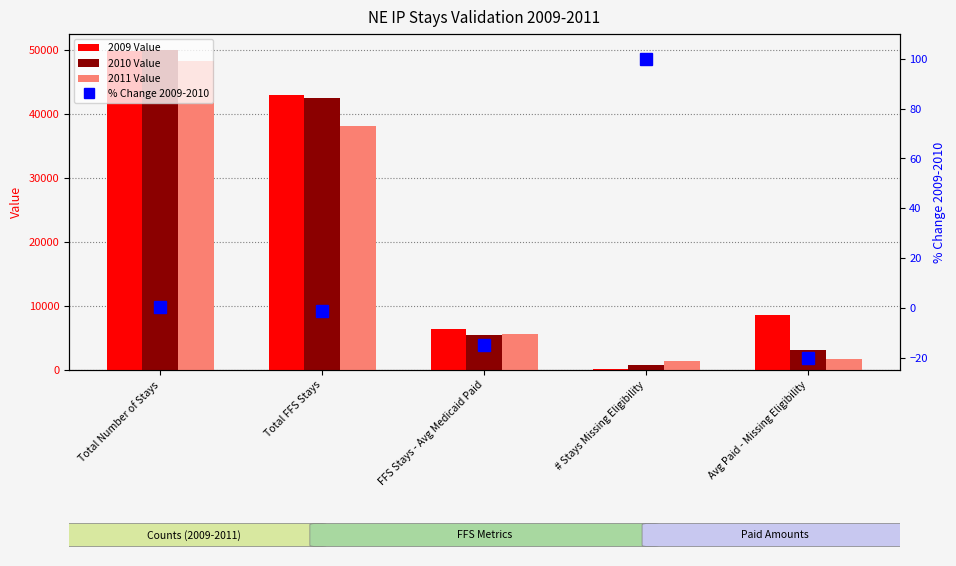

What is the sum of all 2009 Value values?

107901.7